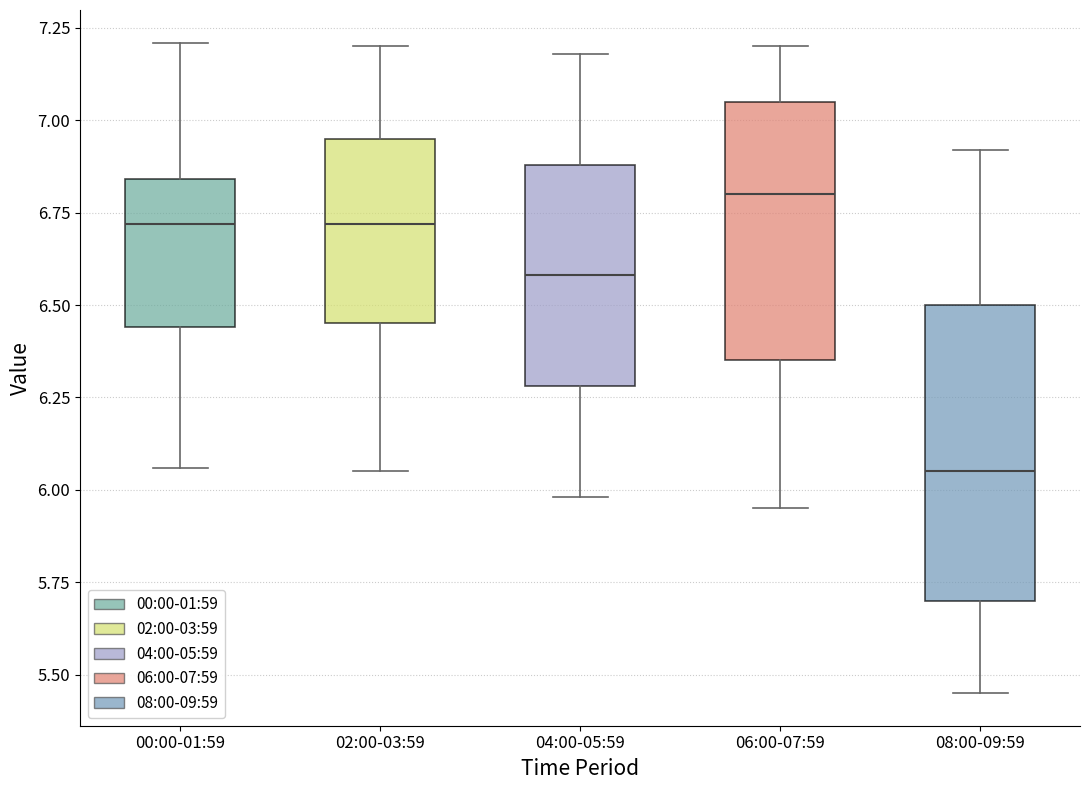

Reading left to right, transcribe this box plot: for each box, give where its median line is, the range the box spans, and where its two whiskers end, as read against the y-axis. The values are not printed on the chart, so give them approximately, as read against the axis.

00:00-01:59: median 6.70, box 6.45 to 6.85, whiskers 6.05 to 7.20
02:00-03:59: median 6.70, box 6.45 to 6.95, whiskers 6.05 to 7.20
04:00-05:59: median 6.60, box 6.30 to 6.90, whiskers 6.00 to 7.20
06:00-07:59: median 6.80, box 6.35 to 7.05, whiskers 5.95 to 7.20
08:00-09:59: median 6.05, box 5.70 to 6.50, whiskers 5.45 to 6.90